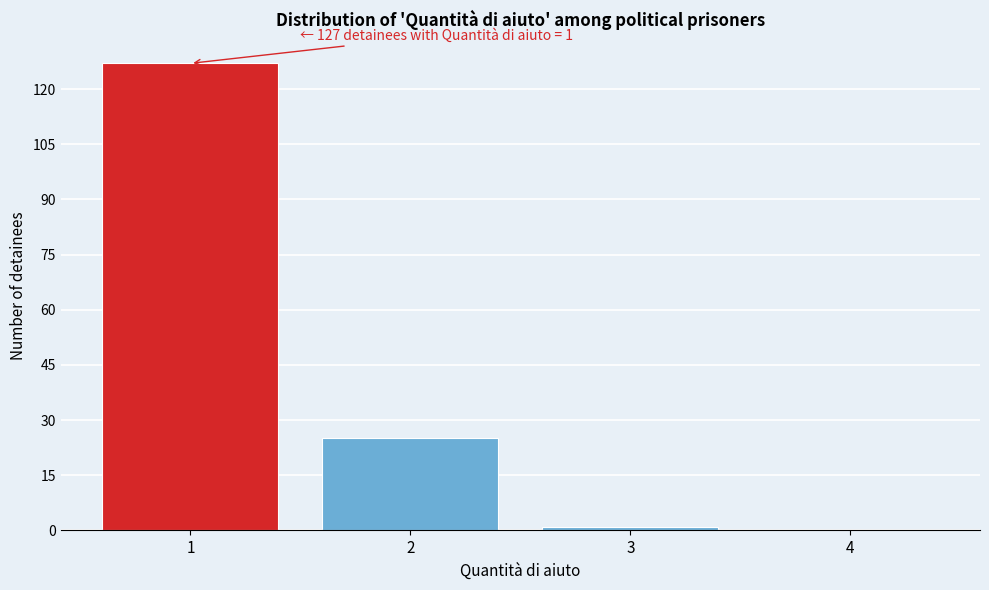

Reading left to right, list all the values displayed in this chart.

1=127	2=25	3=1	4=0